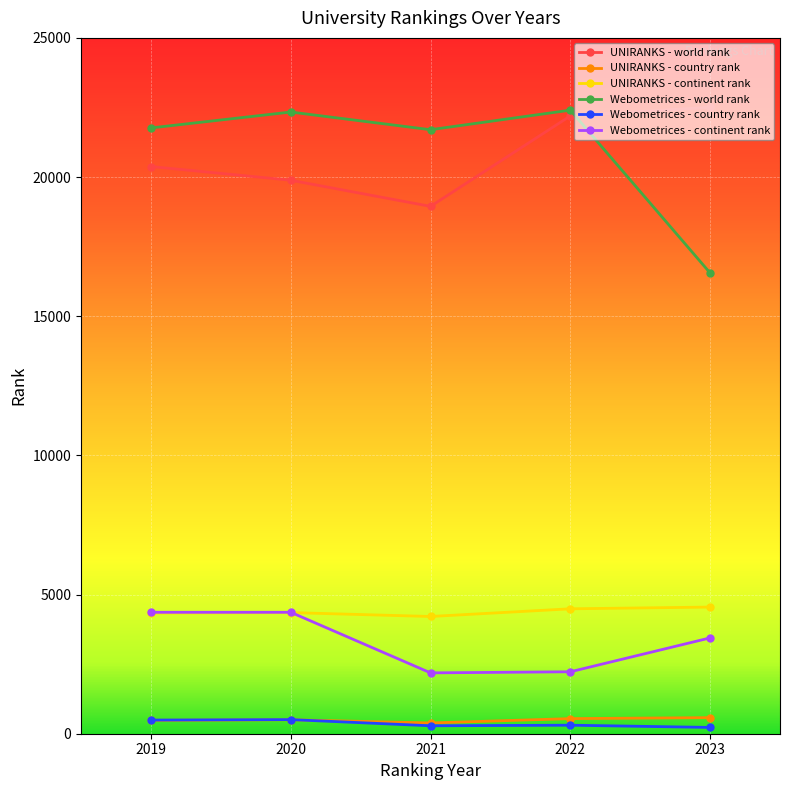

Between 2021 and 2022, which series saw the biggest shift?

UNIRANKS - world rank